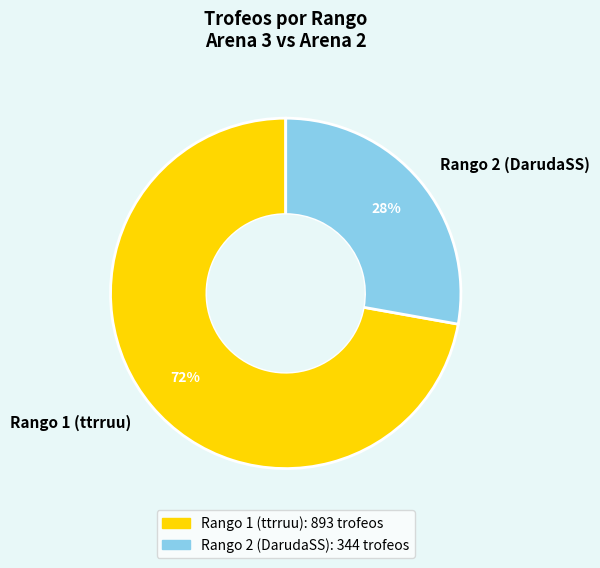

What percentage is the Rango 1 (ttrruu) slice, to the nearest percent?

72%